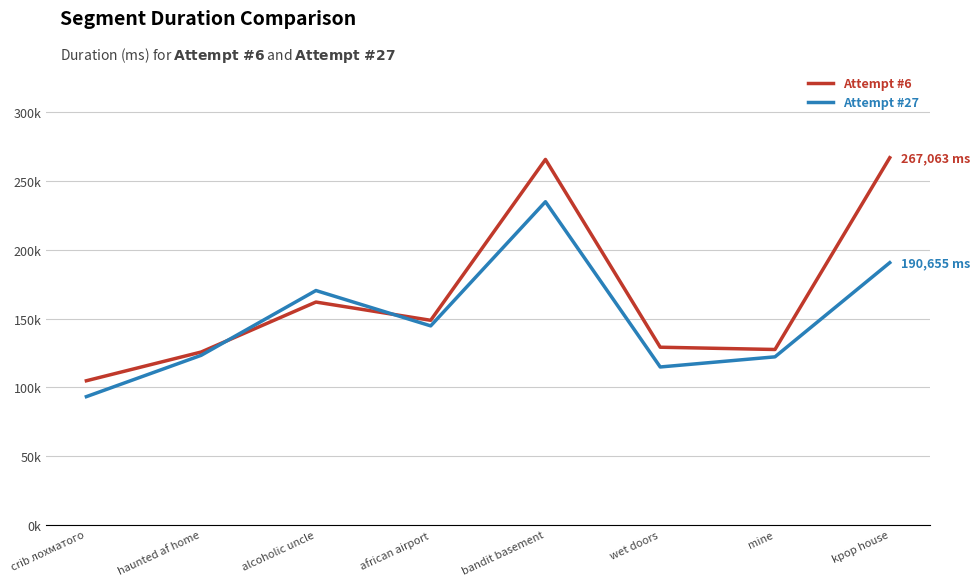

Which series has the largest range (max minus min)?

Attempt #6